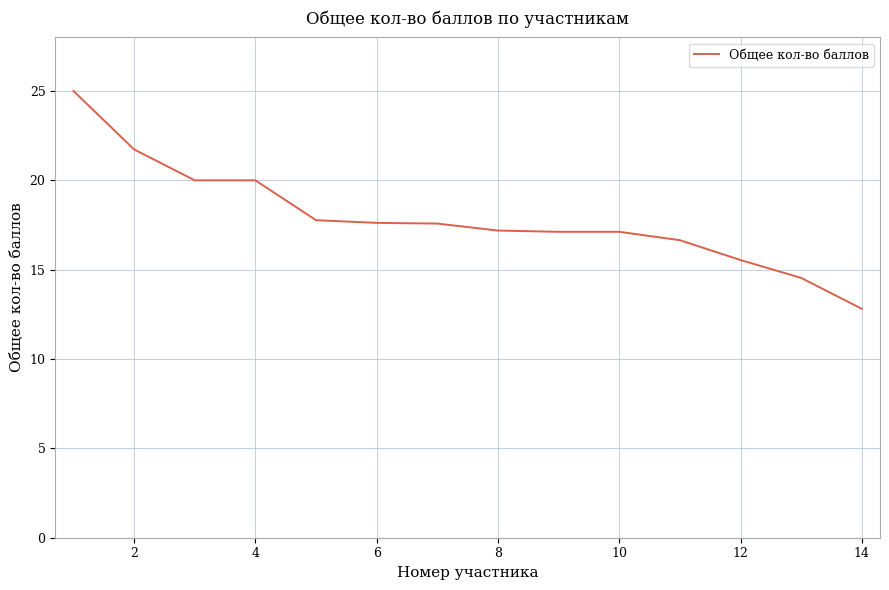

What is the sum of all values?

250.7